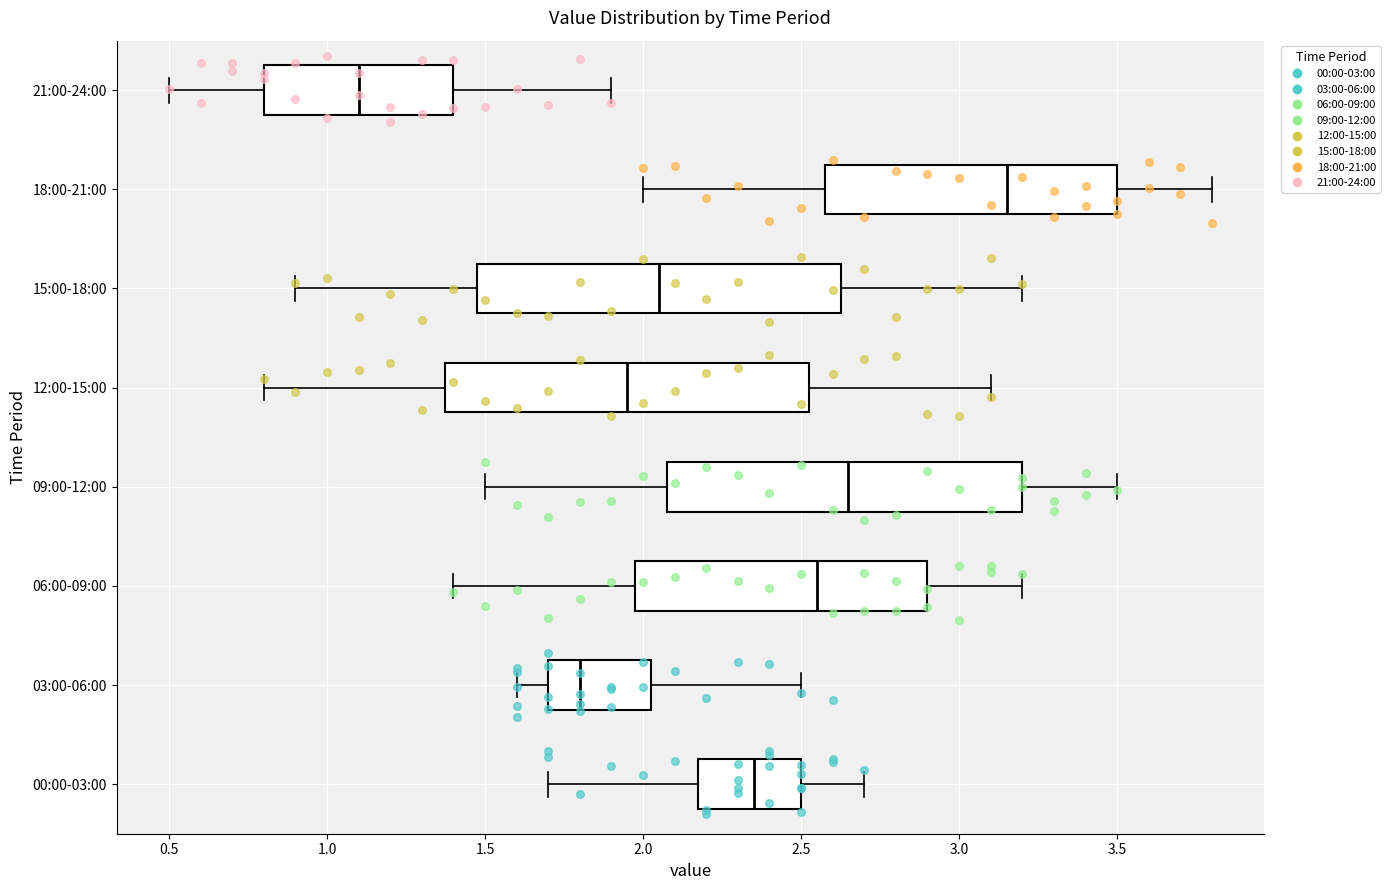

Reading bottom to top, read every box against the x-axis: the position of its median line, the range the box covers, and the ends of its whiskers. The values are not printed on the chart, so give them approximately, as read against the axis.

00:00-03:00: median 2.35, box 2.20 to 2.50, whiskers 1.70 to 2.70
03:00-06:00: median 1.80, box 1.70 to 2.05, whiskers 1.60 to 2.50
06:00-09:00: median 2.55, box 2.00 to 2.90, whiskers 1.40 to 3.20
09:00-12:00: median 2.65, box 2.10 to 3.20, whiskers 1.50 to 3.50
12:00-15:00: median 1.95, box 1.40 to 2.55, whiskers 0.80 to 3.10
15:00-18:00: median 2.05, box 1.50 to 2.65, whiskers 0.90 to 3.20
18:00-21:00: median 3.15, box 2.60 to 3.50, whiskers 2.00 to 3.80
21:00-24:00: median 1.10, box 0.80 to 1.40, whiskers 0.50 to 1.90